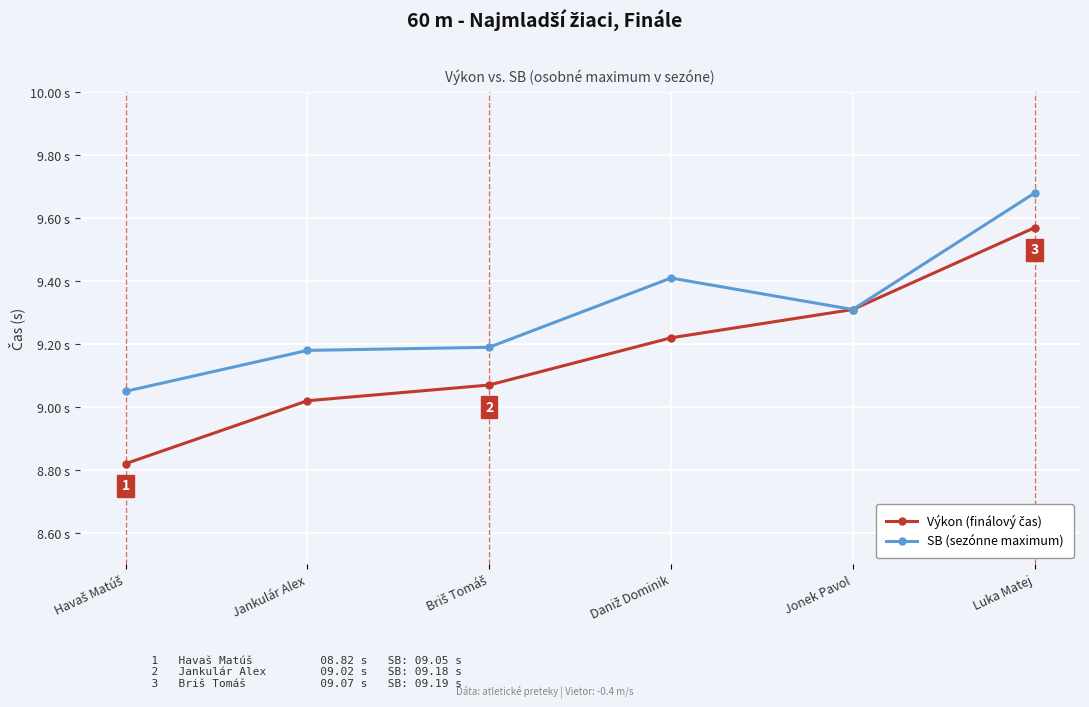

What is the total value across all series at Jonek Pavol?

18.6